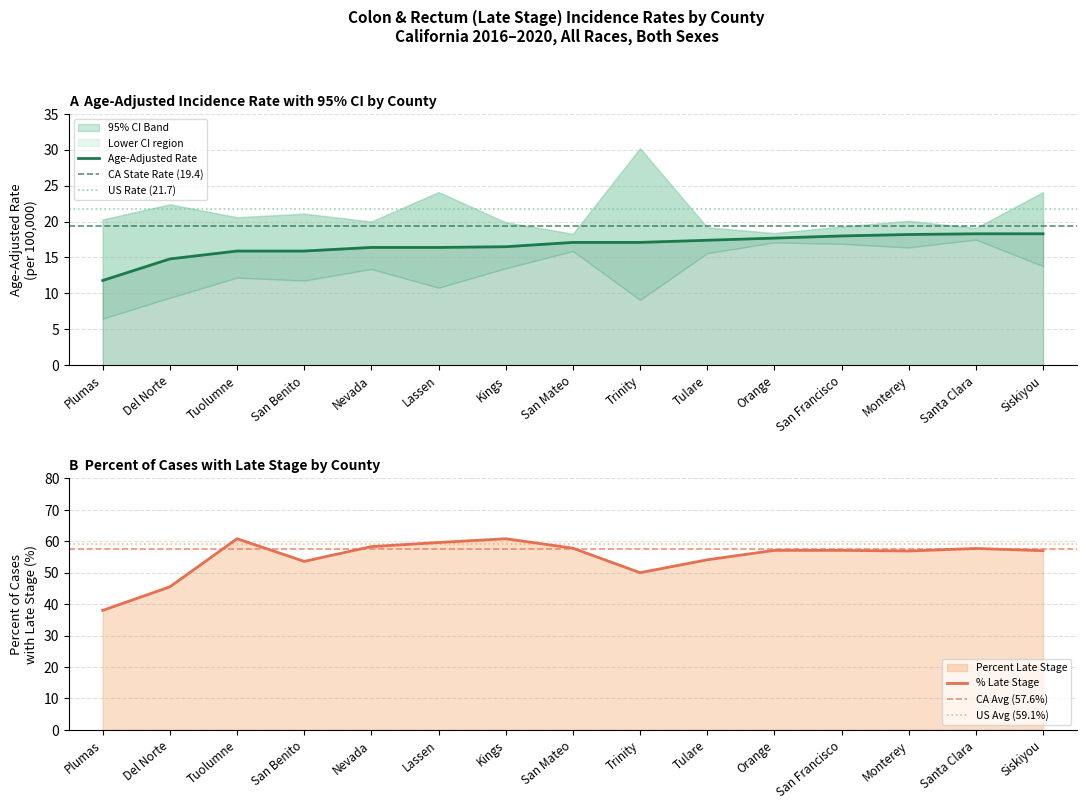

What is the difference between the second highest and second lowest values in the Age-Adjusted Rate series?

3.5